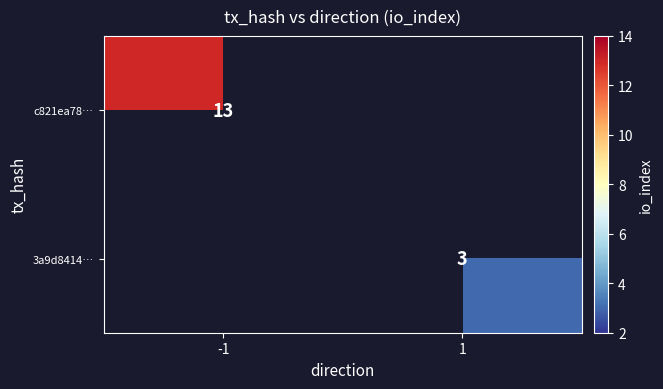

The value of c821ea78… at -1 is 7. True or false?

False